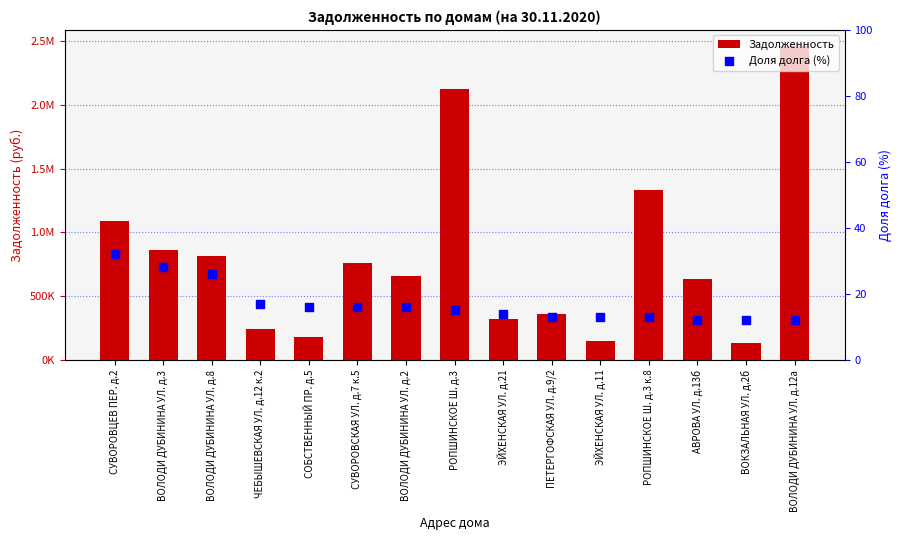

What are all the series names shown in the legend?

Задолженность, Доля долга (%)